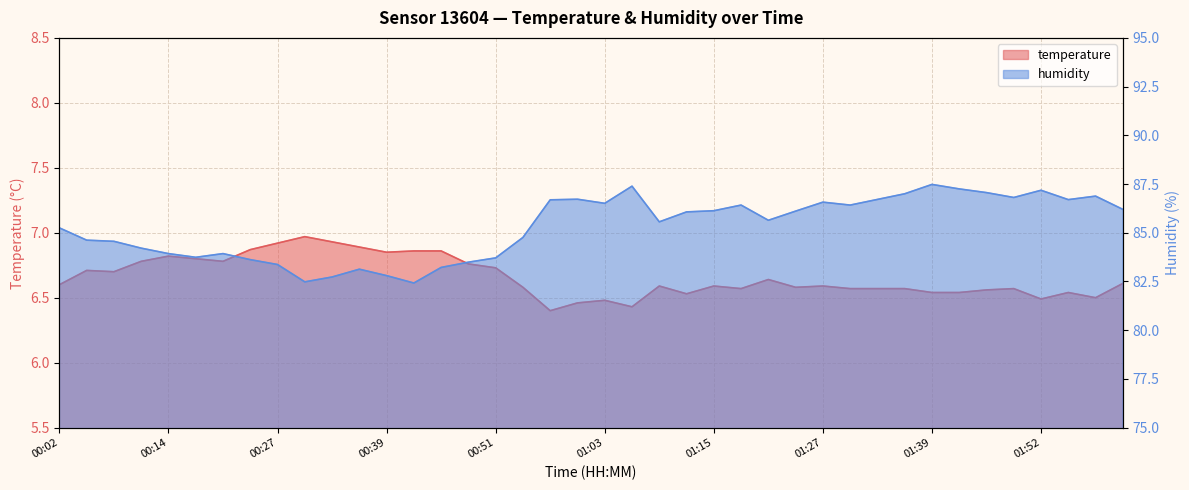

What is the value of the temperature point at the 22nd from the left?

6.4